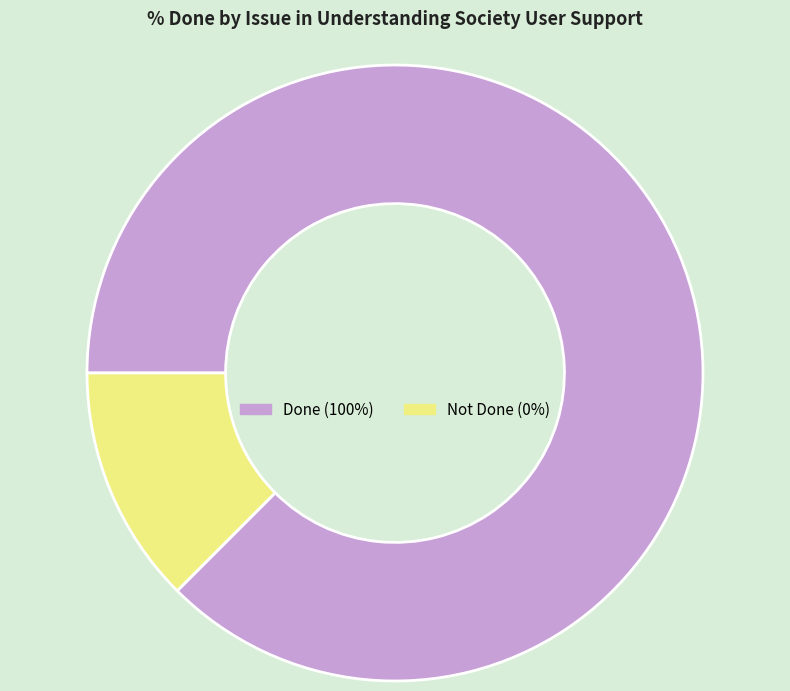

Which slice is the largest?

Done (100%)